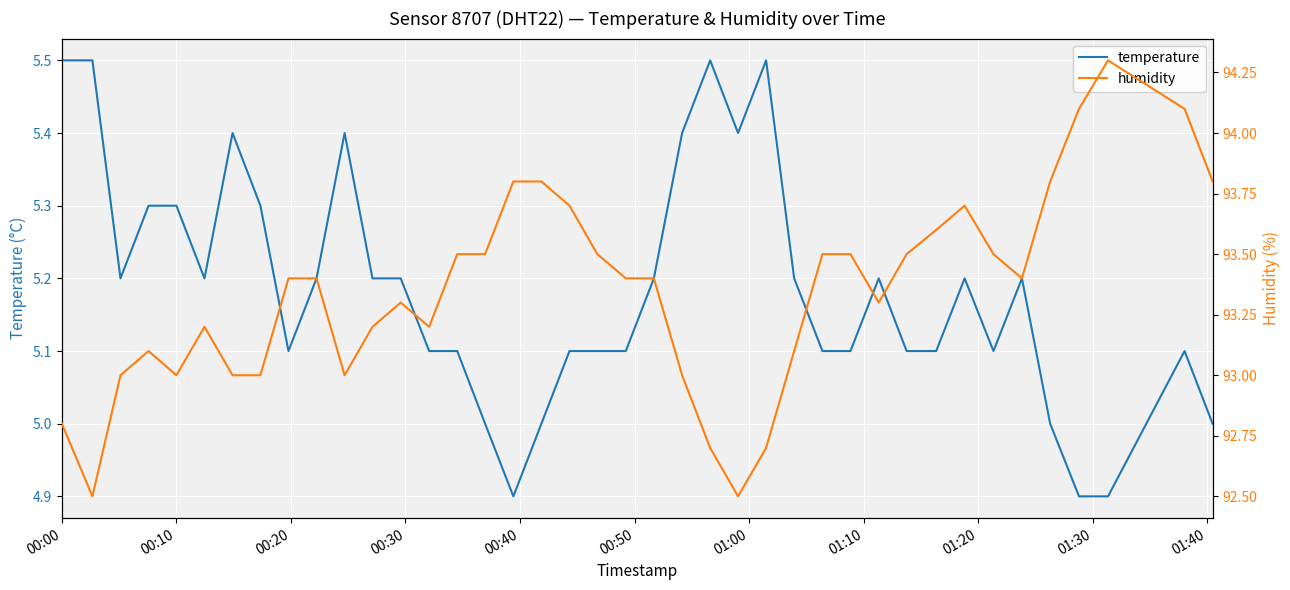

What is the lowest value of the temperature series?

4.9